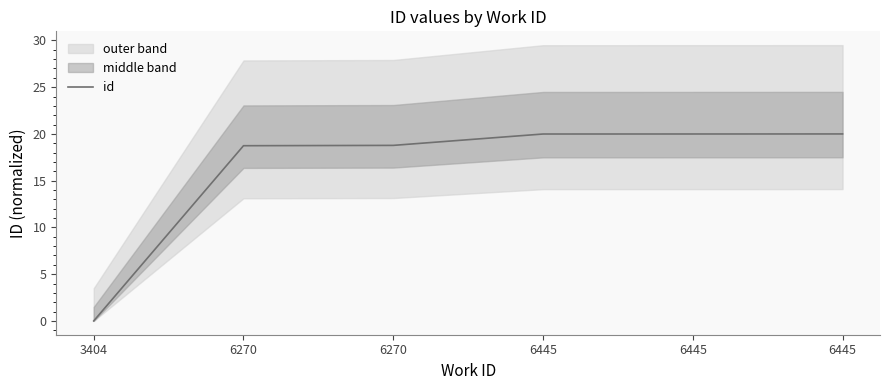

What is the maximum value shown in the chart?

20.0